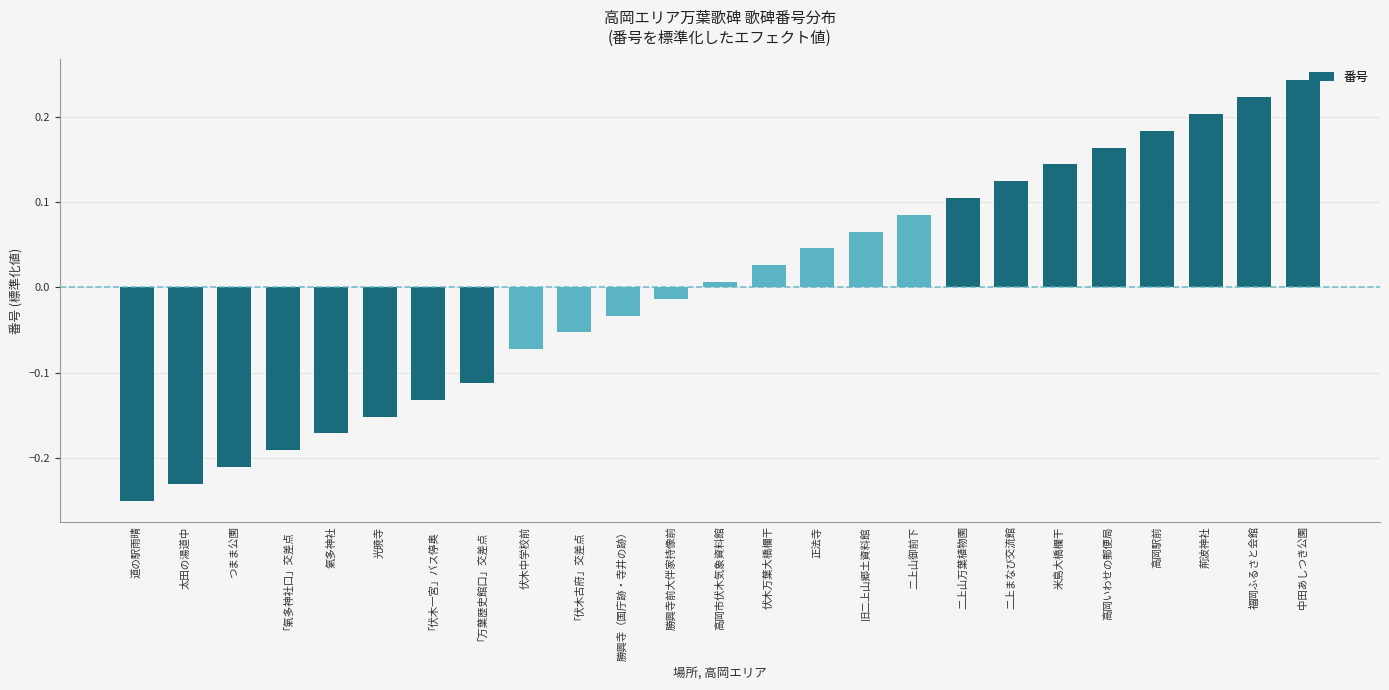

The chart shows a value of 0.1 at 二上山万葉植物園. True or false?

True